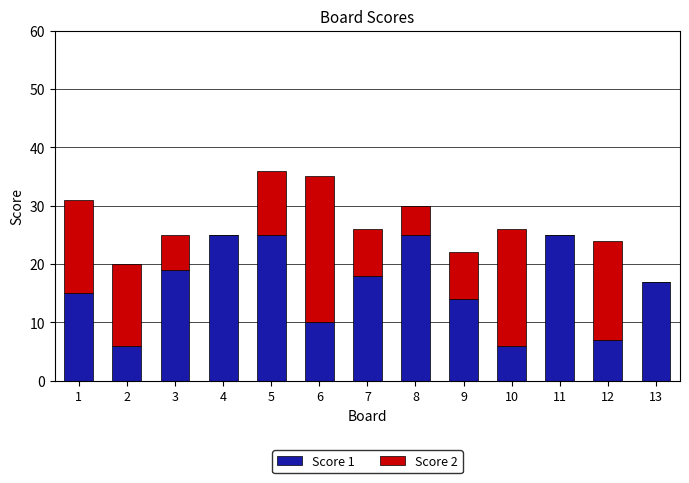

What is the sum of all Score 1 values?

212